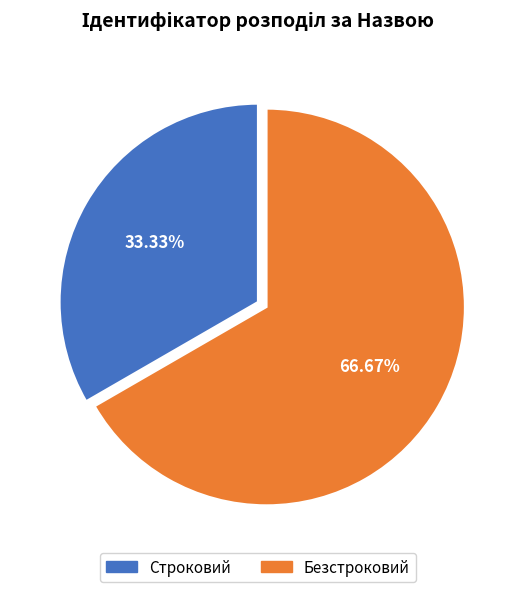

True or false: Строковий accounts for 39% of the total.

False